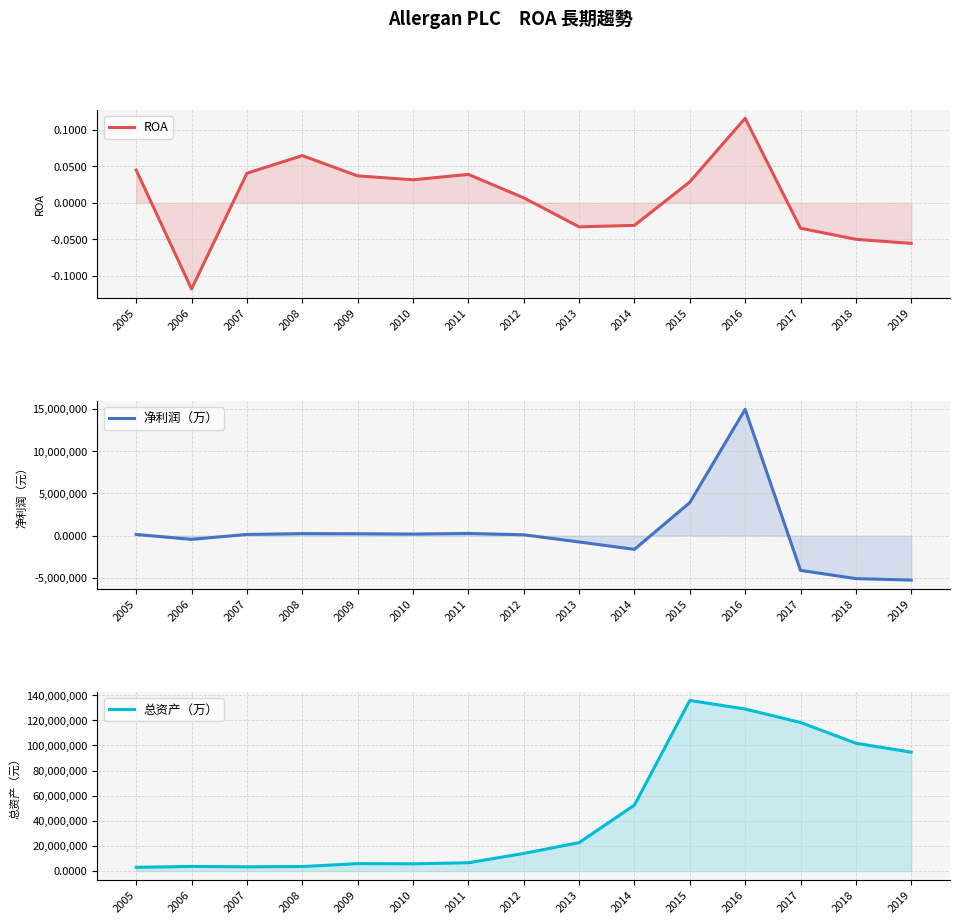

Reading right to left, transcribe all the data shown in this chart.

ROA: -0.1	-0.1	-0.0	0.1	0.0	-0.0	-0.0	0.0	0.0	0.0	0.0	0.1	0.0	-0.1	0.0
净利润（万）: -5271000.0	-5096400.0	-4125500.0	14973400.0	3915200.0	-1630500.0	-750400.0	97300.0	260900.0	184400.0	222000.0	238379.0	141030.0	-445005.0	138233.0
总资产（万）: 94699100.0	101787600.0	118341900.0	128986300.0	135840700.0	52529100.0	22725900.0	14103500.0	6698300.0	5827300.0	5992200.0	3677887.0	3472027.0	3760577.0	3080033.0